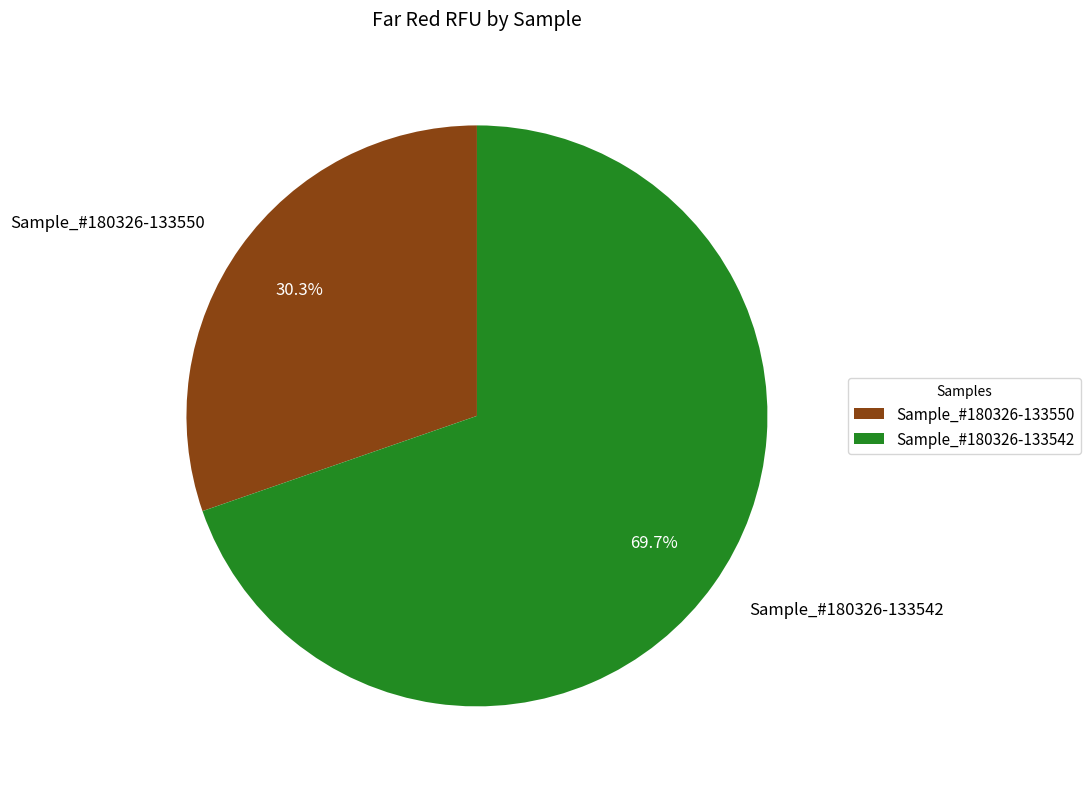

To the nearest percent, what is the difference between the largest and smallest slice percentages?

39%